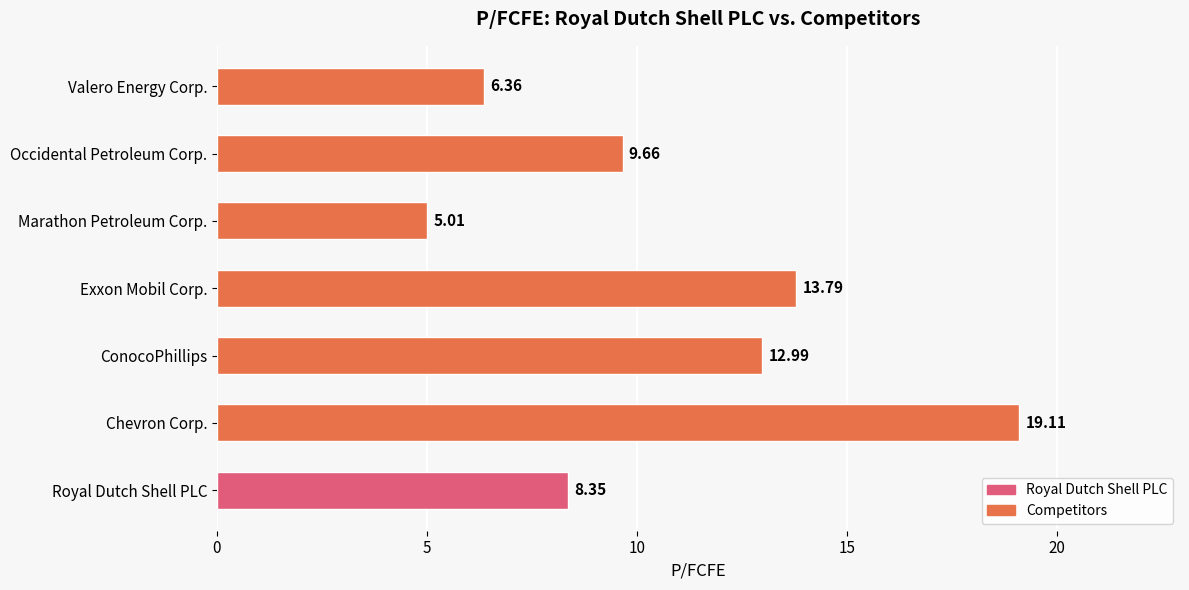

List the labels in order of value, smallest first.

Marathon Petroleum Corp., Valero Energy Corp., Royal Dutch Shell PLC, Occidental Petroleum Corp., ConocoPhillips, Exxon Mobil Corp., Chevron Corp.